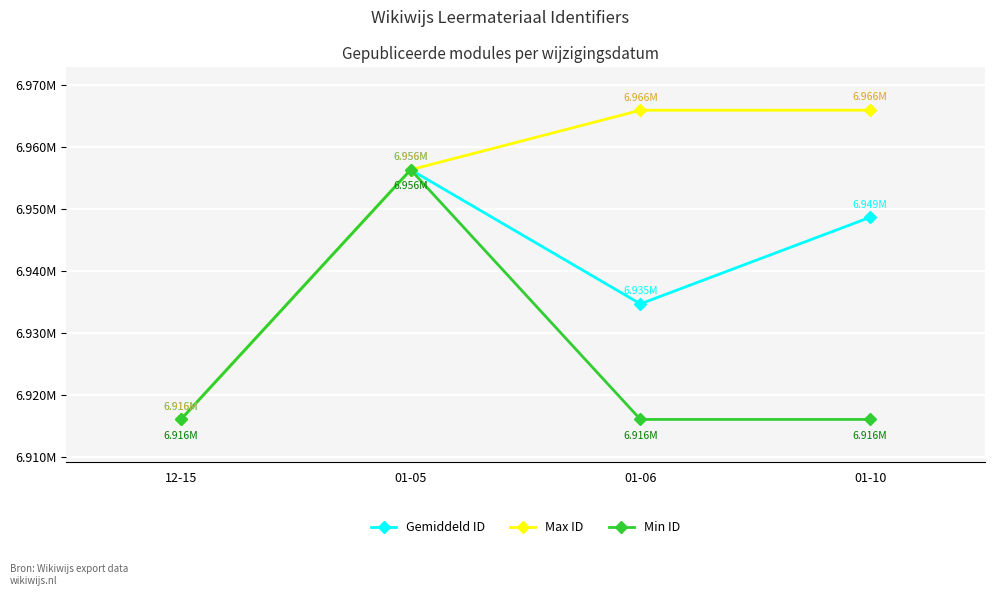

Which has a higher value, 01-05 or 01-10?

01-05